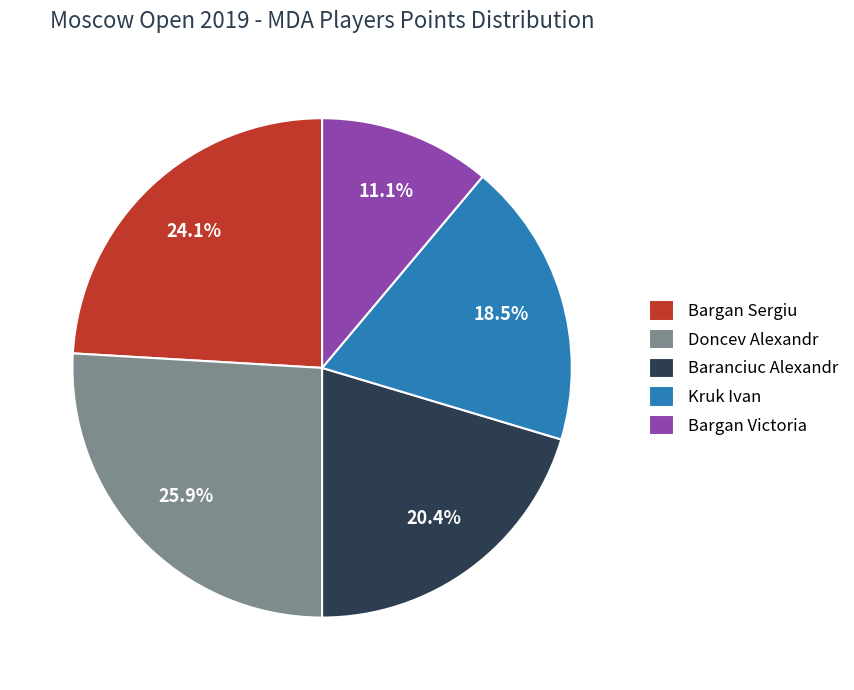

Is there any slice that represents more than half of the pie?

No